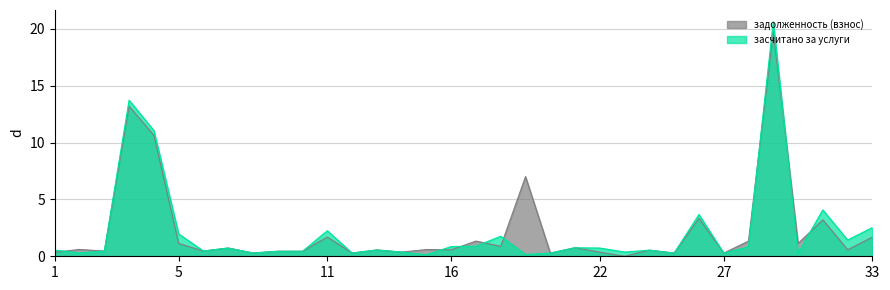

Is it true that засчитано за услуги equals 20.3 at 4?

False